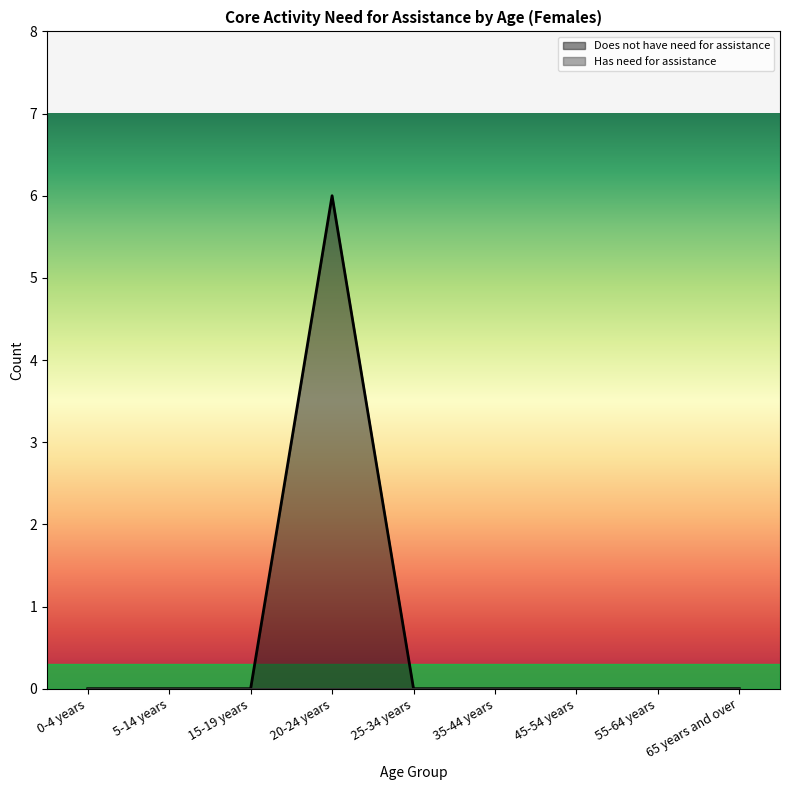

What is the label of the 8th point from the left?

55-64 years